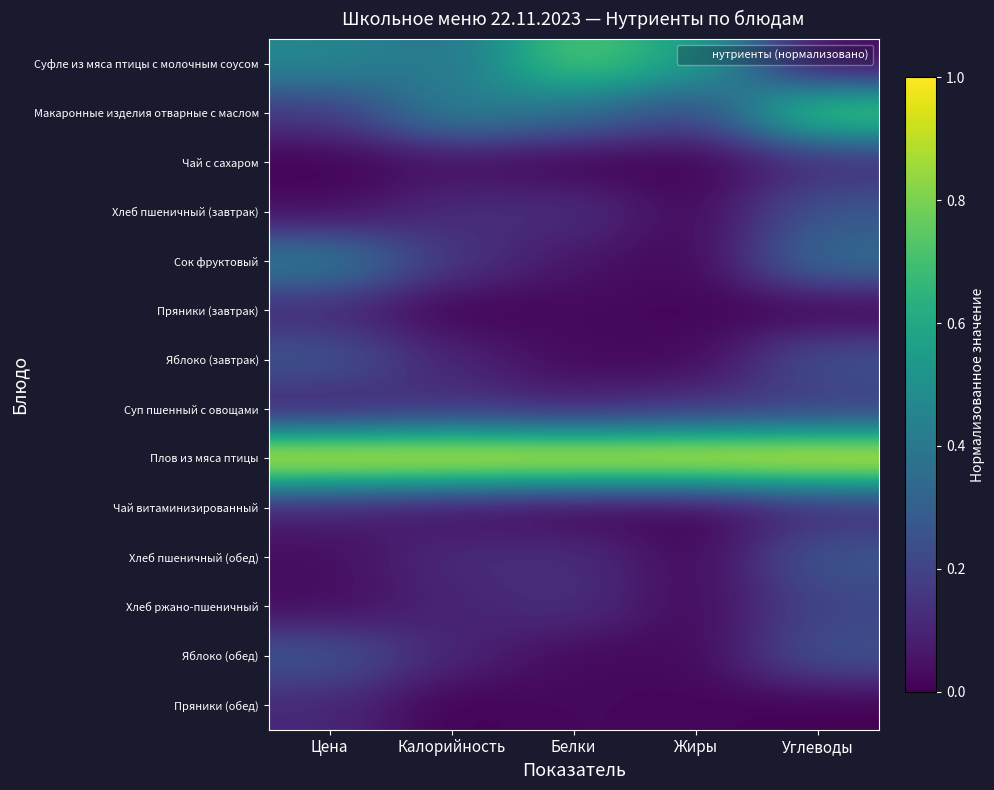

Rank the series at Цена from lowest to highest value.

Чай с сахаром, Хлеб ржано-пшеничный, Хлеб пшеничный (завтрак), Хлеб пшеничный (обед), Суп пшенный с овощами, Чай витаминизированный, Пряники (завтрак), Пряники (обед), Макаронные изделия отварные с маслом, Яблоко (завтрак), Яблоко (обед), Сок фруктовый, Суфле из мяса птицы с молочным соусом, Плов из мяса птицы